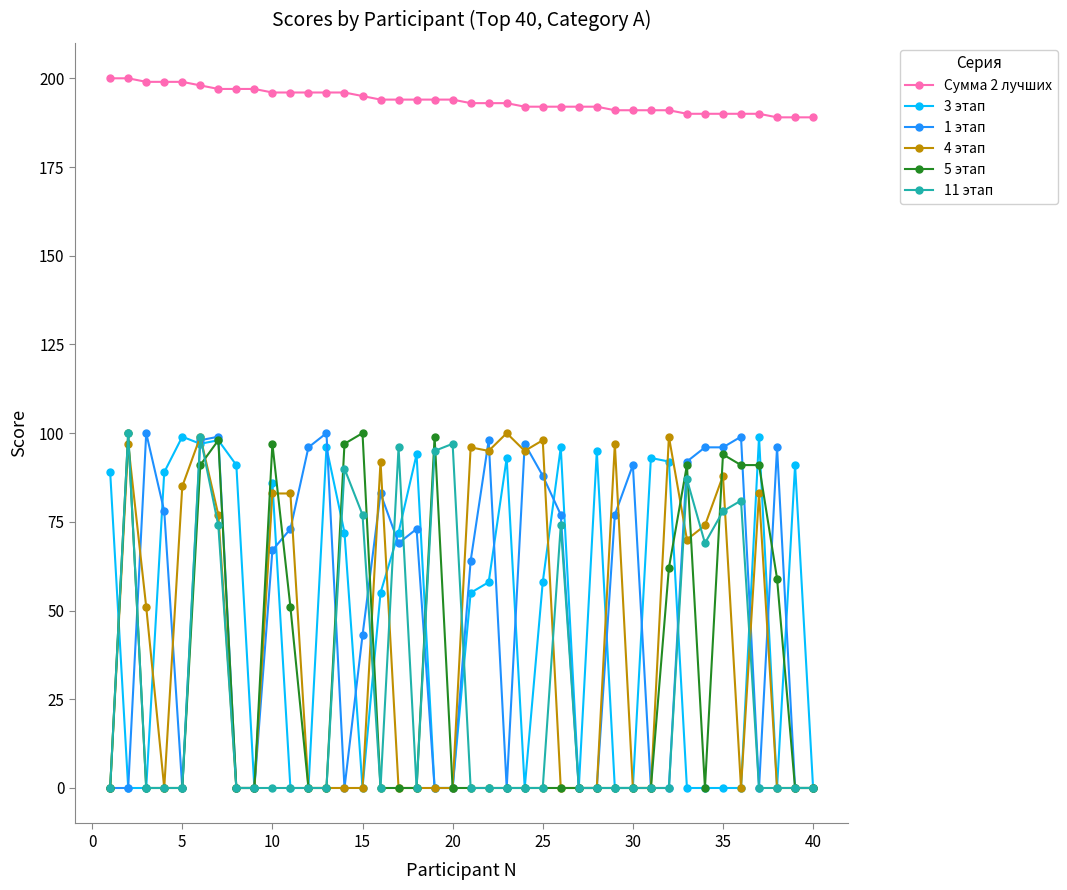

At how many categories does at least one series exceed 32?

40